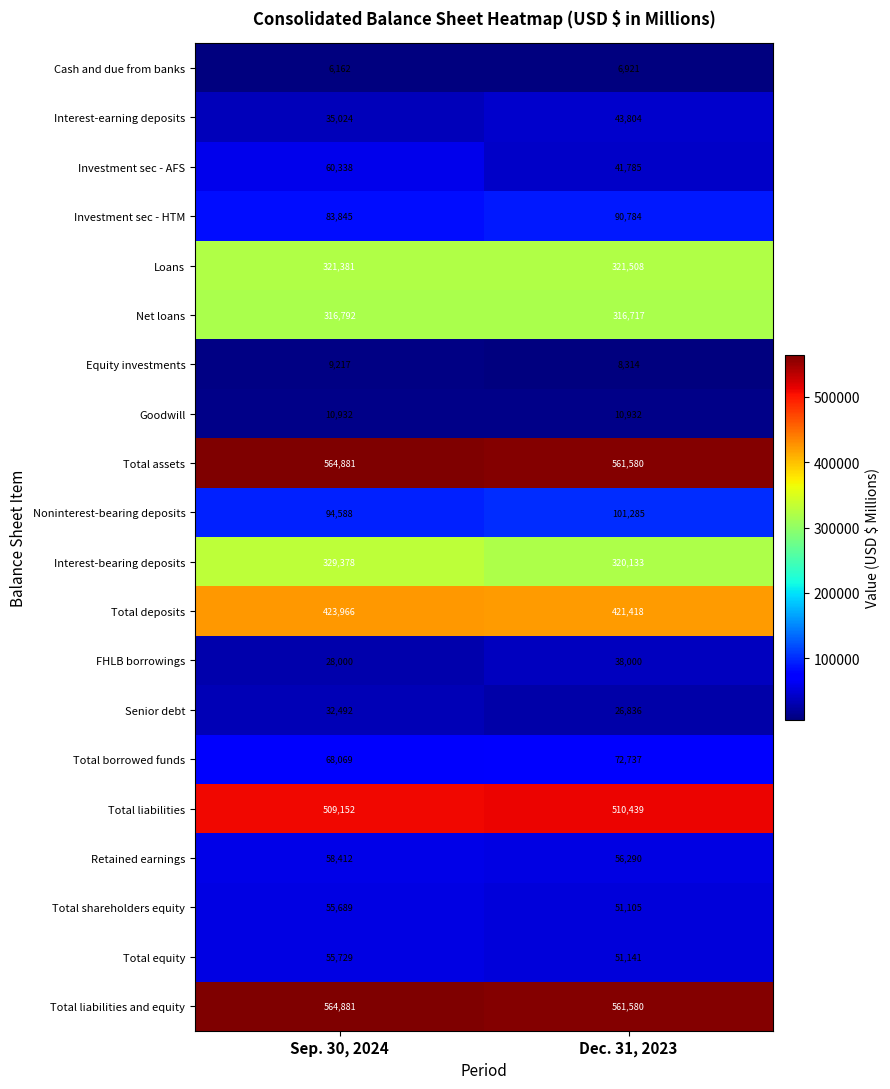

What is the spread (max minus min) of values at Sep. 30, 2024?

558719